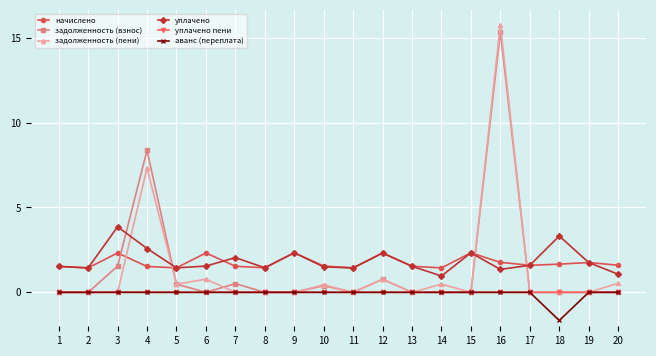

What is the value of the уплачено point at the 2nd from the left?

1.4